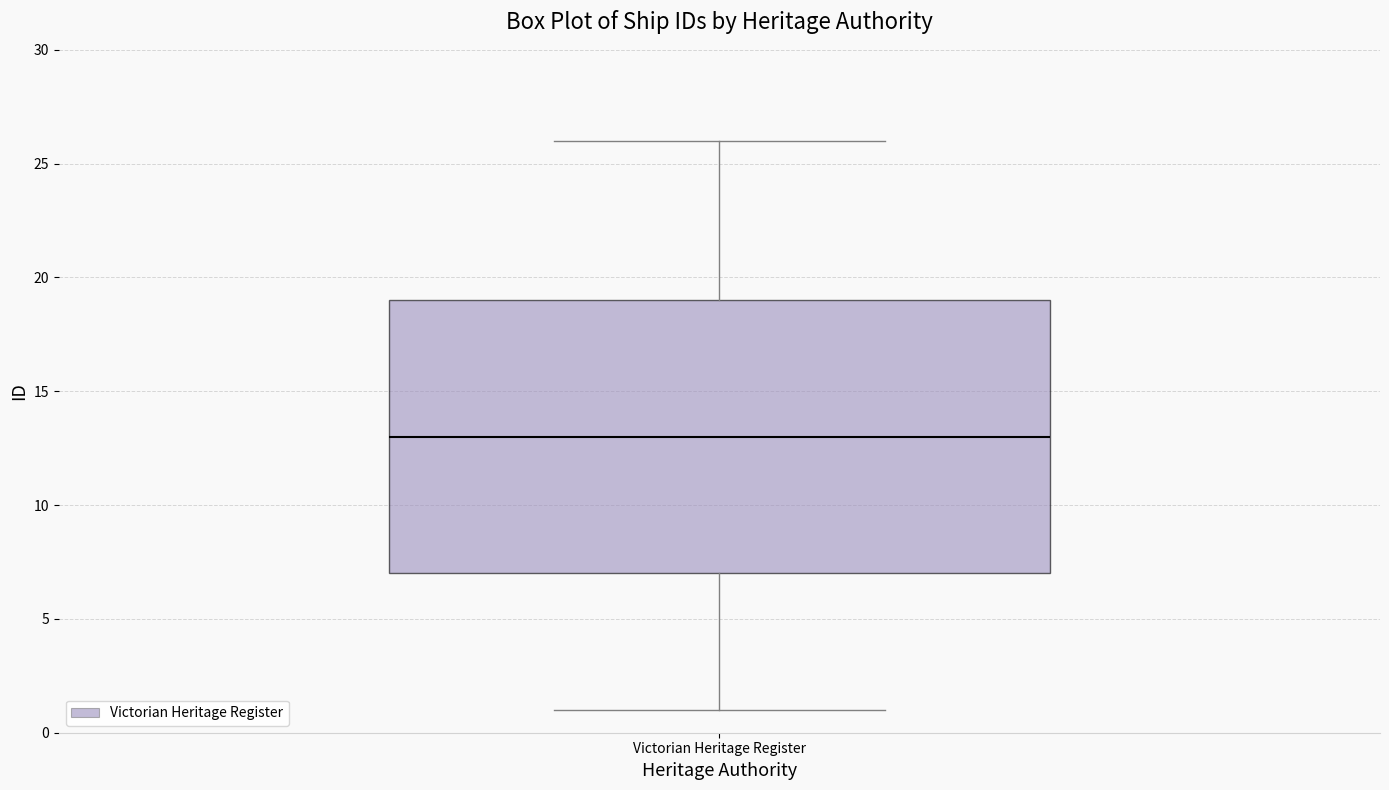

Read this box plot against the y-axis: the position of the median line, the range covered by the box, and the ends of both whiskers. The values are not printed on the chart, so give them approximately, as read against the axis.

median 13, box 7 to 19, whiskers 1 to 26